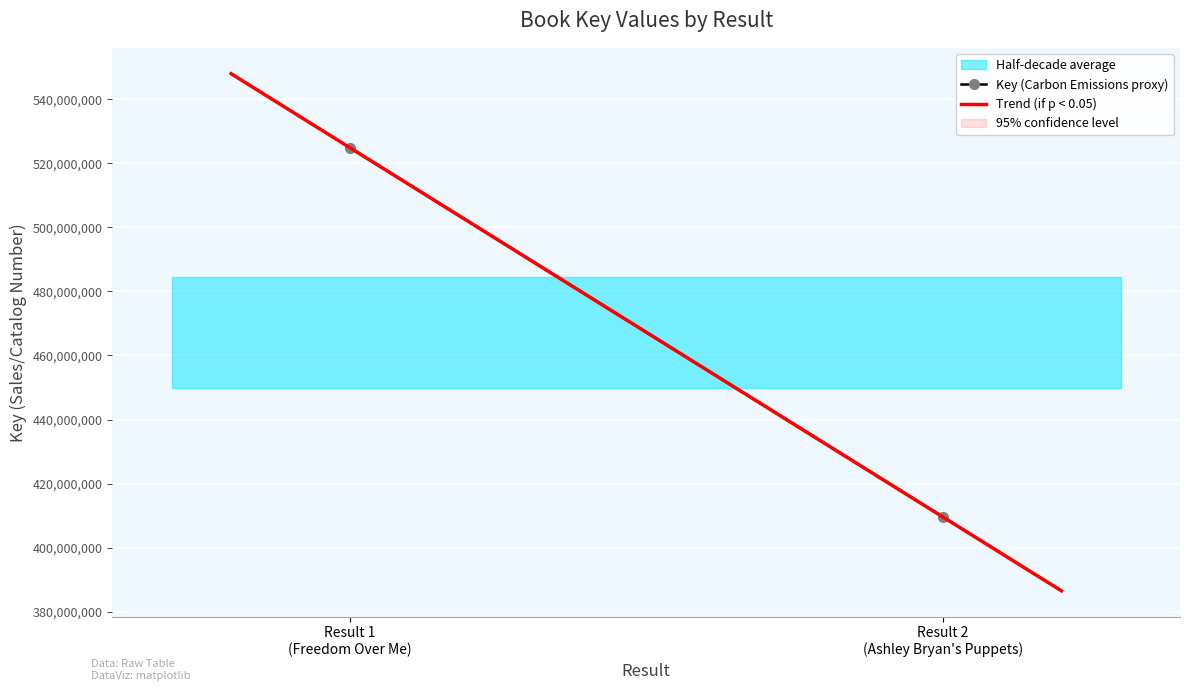

What is the change in value from  to ?

-115295297